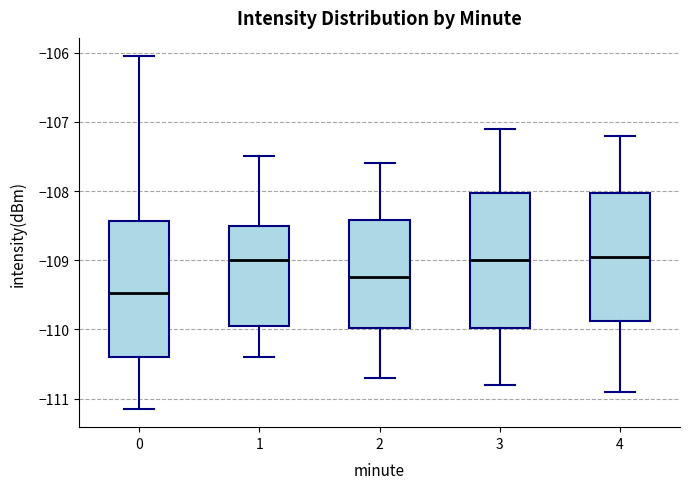

Which box's median line is the lowest?

0